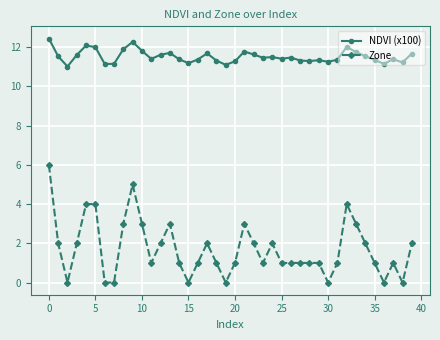

What is the value of the Zone point at the 1st from the left?

6.0